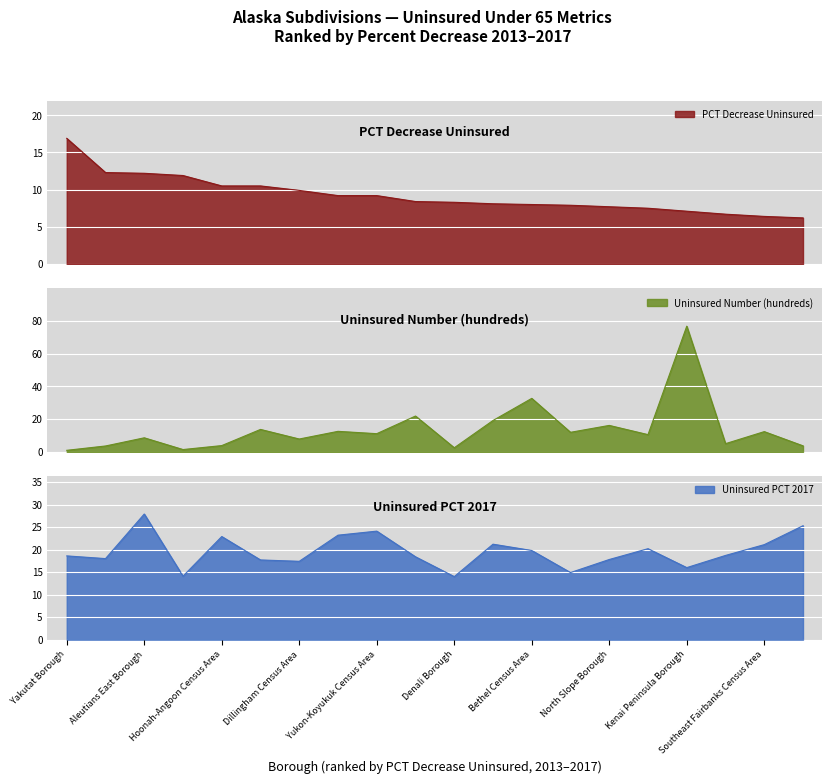

Which category has the highest value in the Uninsured PCT 2017 series?

Aleutians East Borough